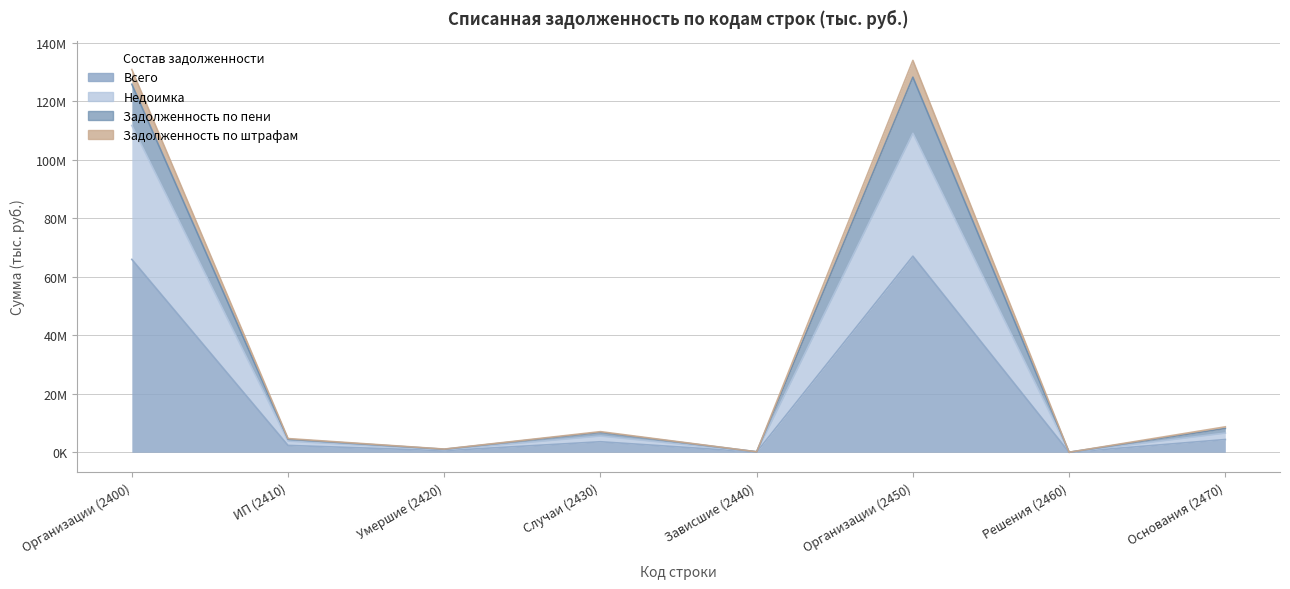

Rank the series at ИП (2410) from lowest to highest value.

Всего, Недоимка, Задолженность по штрафам, Задолженность по пени